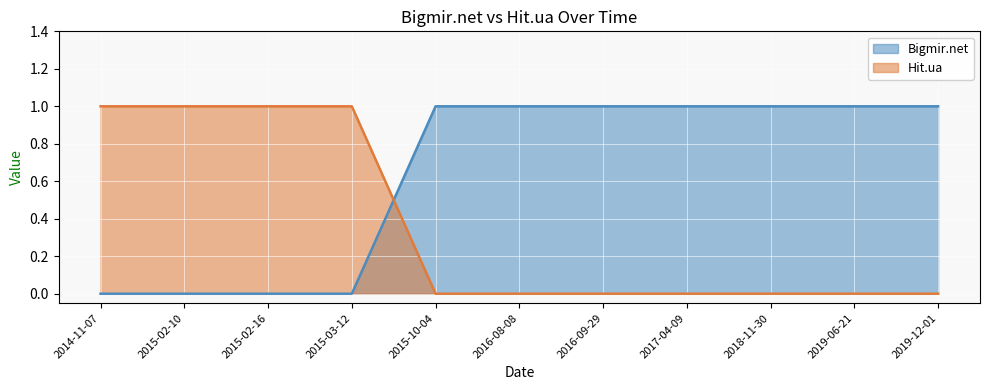

What is the sum of the Bigmir.net values at 2016-09-29 and 2015-10-04?

2